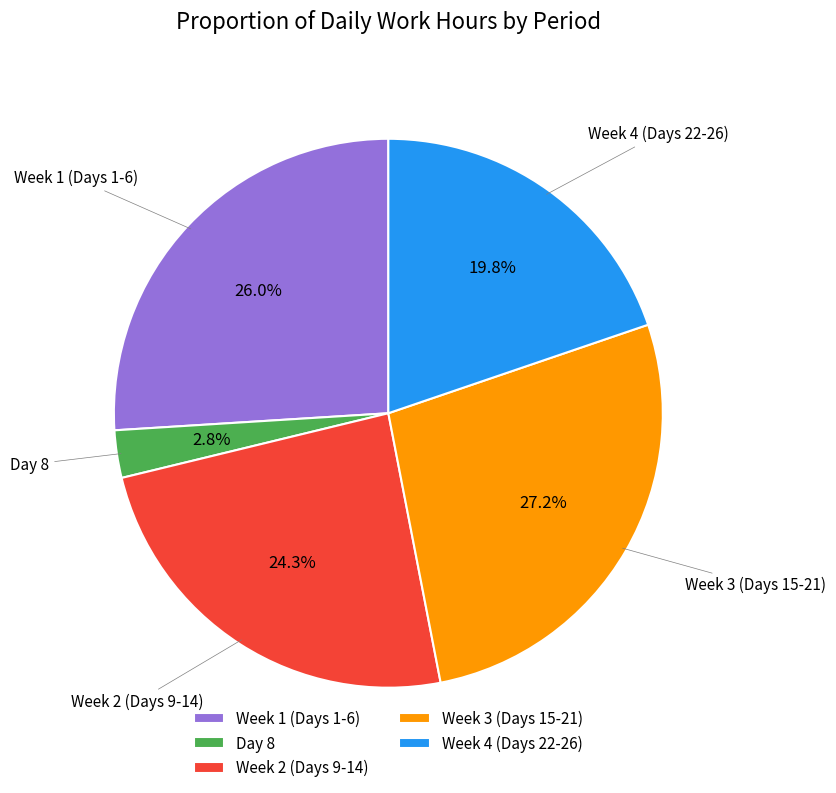

What is the ratio of the value at Week 4 (Days 22-26) to the value at Week 1 (Days 1-6)?

0.8